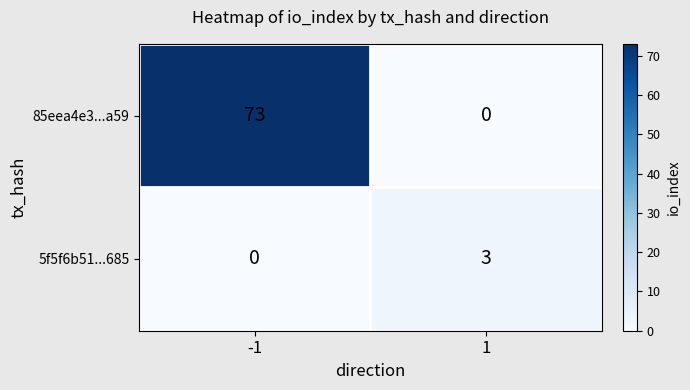

Reading left to right, what are all the values shown in this chart?

85eea4e3...a59: -1=73	1=0
5f5f6b51...685: -1=0	1=3